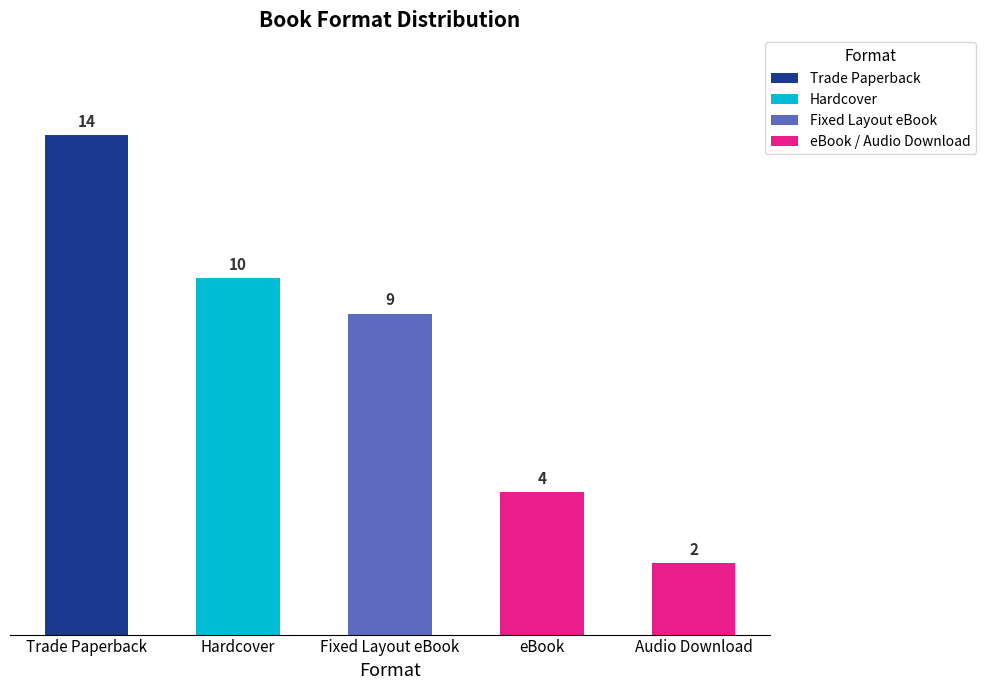

Where does the data first go above 9?

Trade Paperback